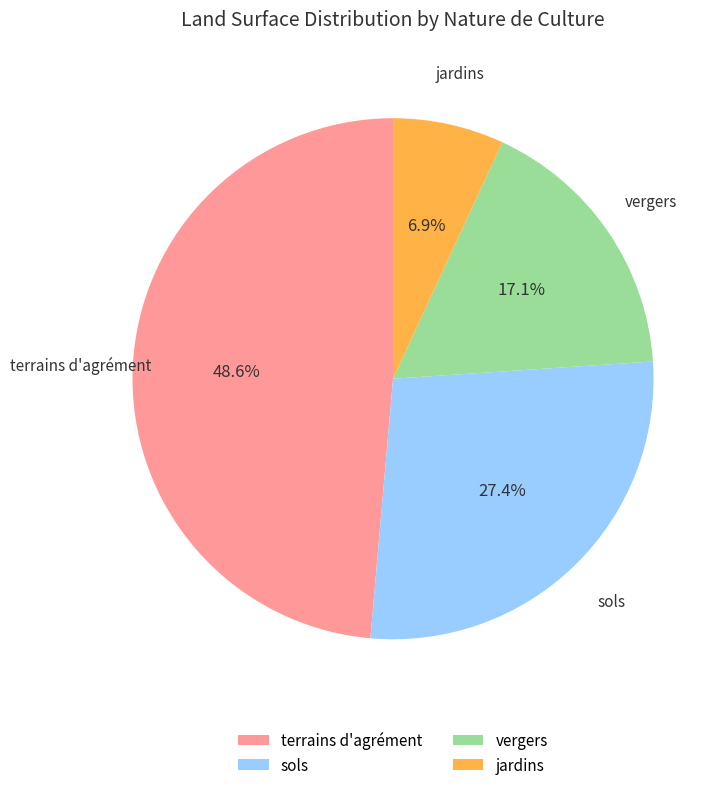

Rank the categories by value from lowest to highest.

jardins, vergers, sols, terrains d'agrément